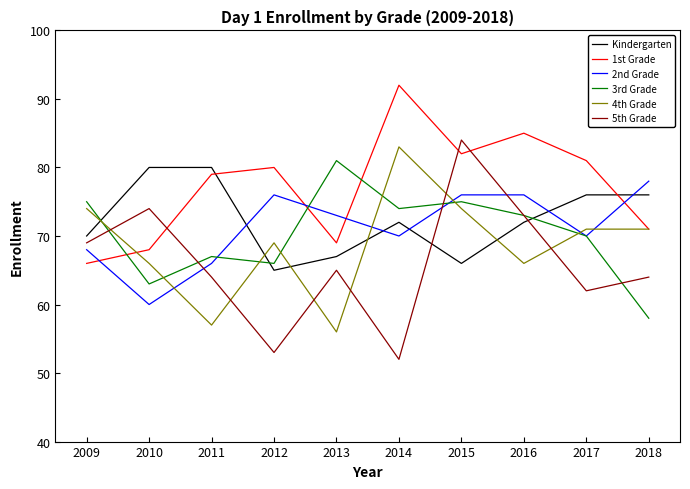

What is the difference between the 1st Grade values at 2014 and 2016?

7